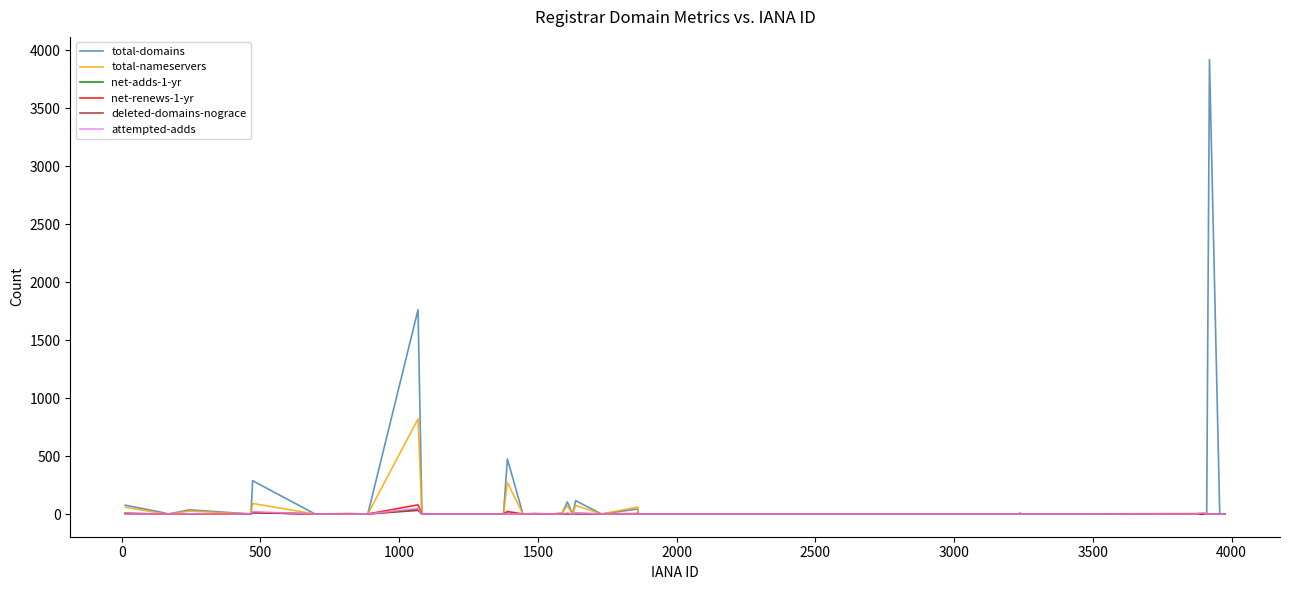

Which series has the largest range (max minus min)?

total-domains